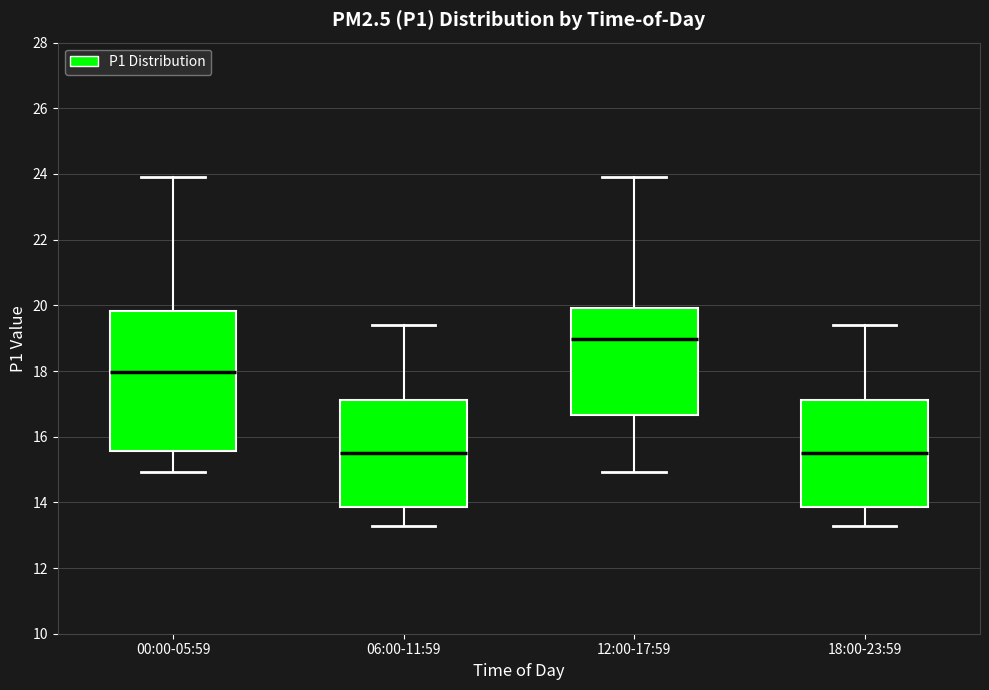

Where does the median line of the box for 12:00-17:59 sit on the y-axis? The values are not printed on the chart, so give them approximately, as read against the axis.

19.0